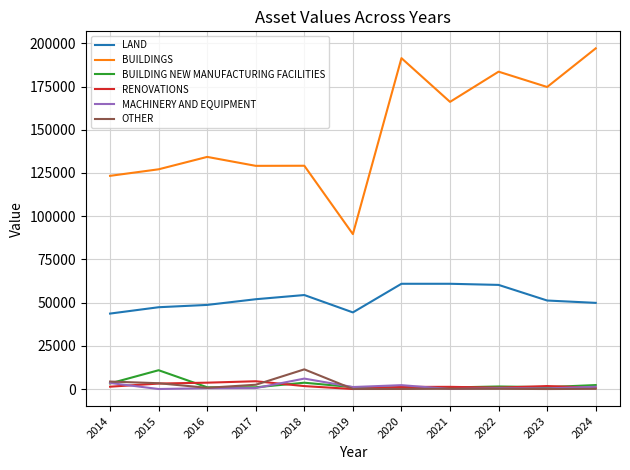

The value of LAND at 2020 is 13786. True or false?

False